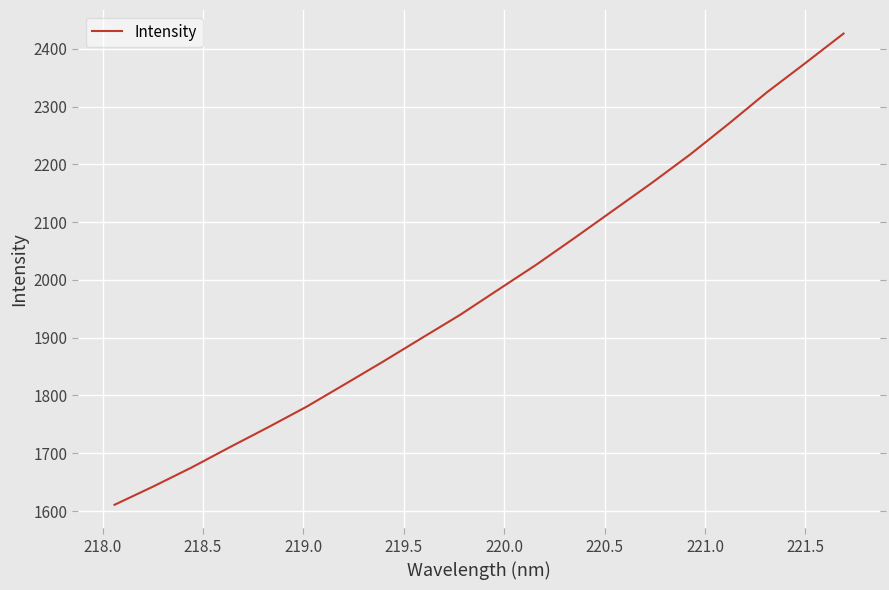

What is the maximum value shown in the chart?

2426.2